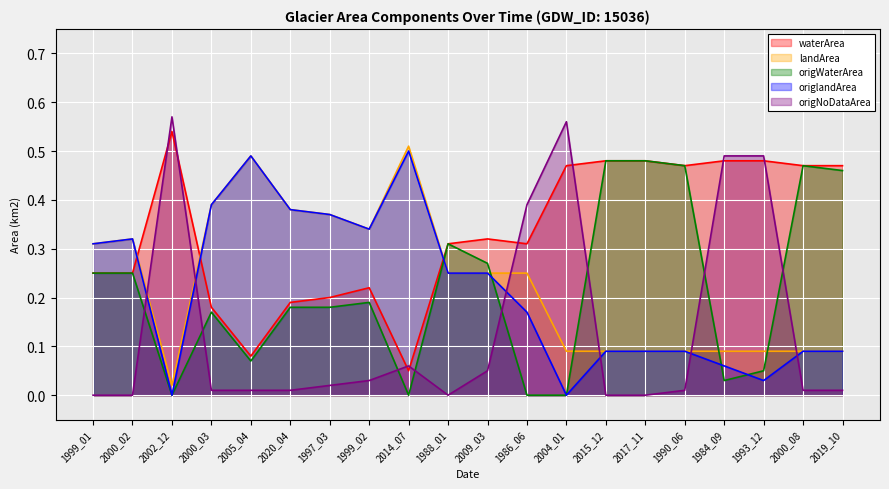

Between 2000_02 and 1990_06, which is larger?

1990_06